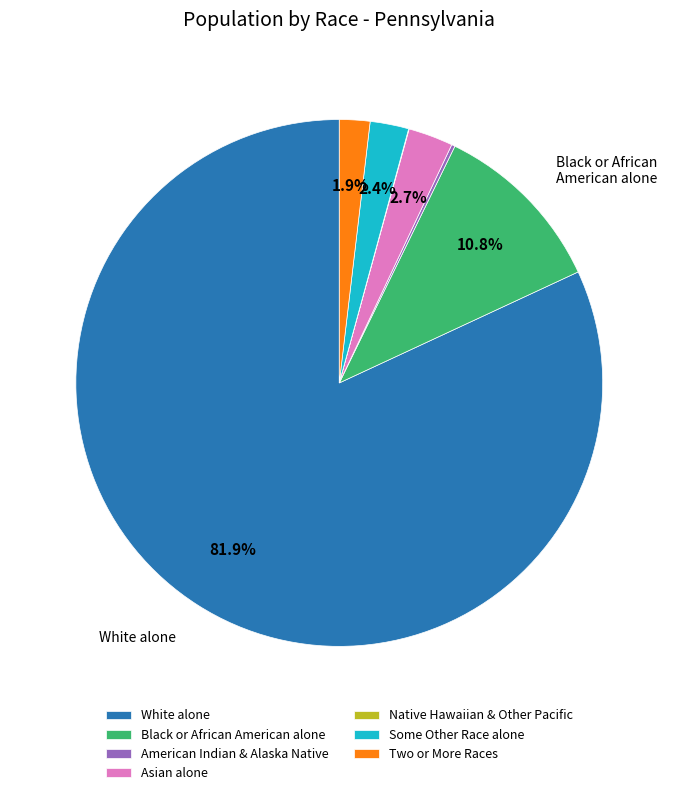

To the nearest percent, what percentage of the pie is Black or African American alone?

11%